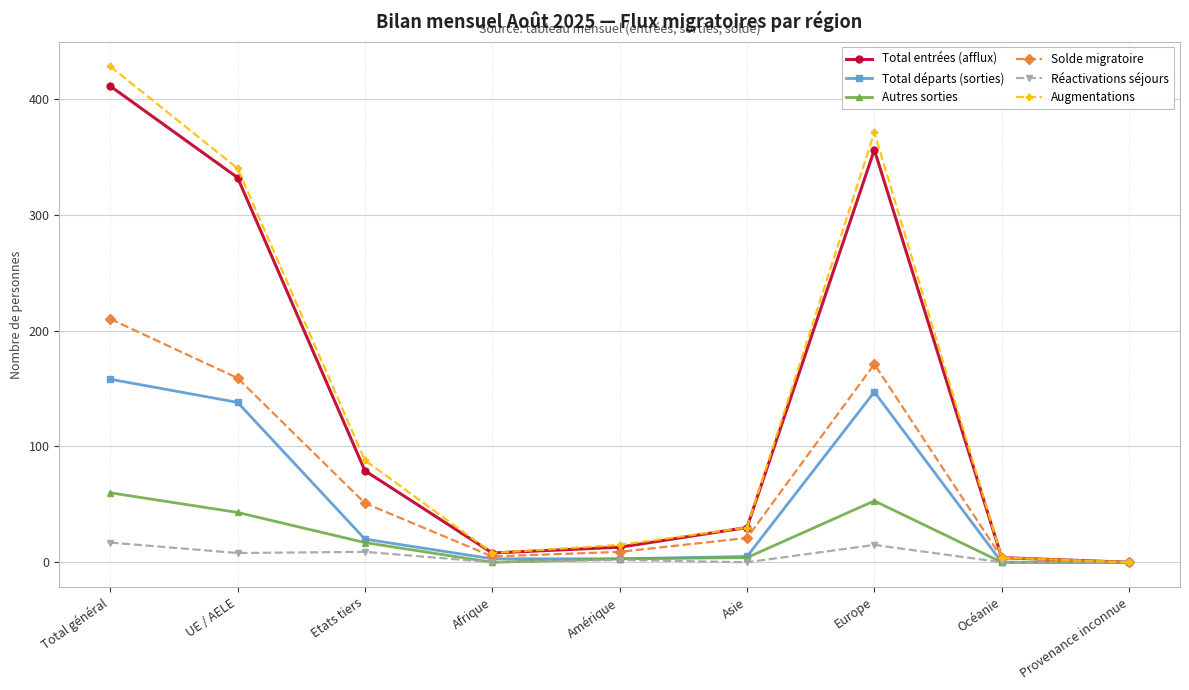

What is the label of the 9th point from the left?

Provenance inconnue